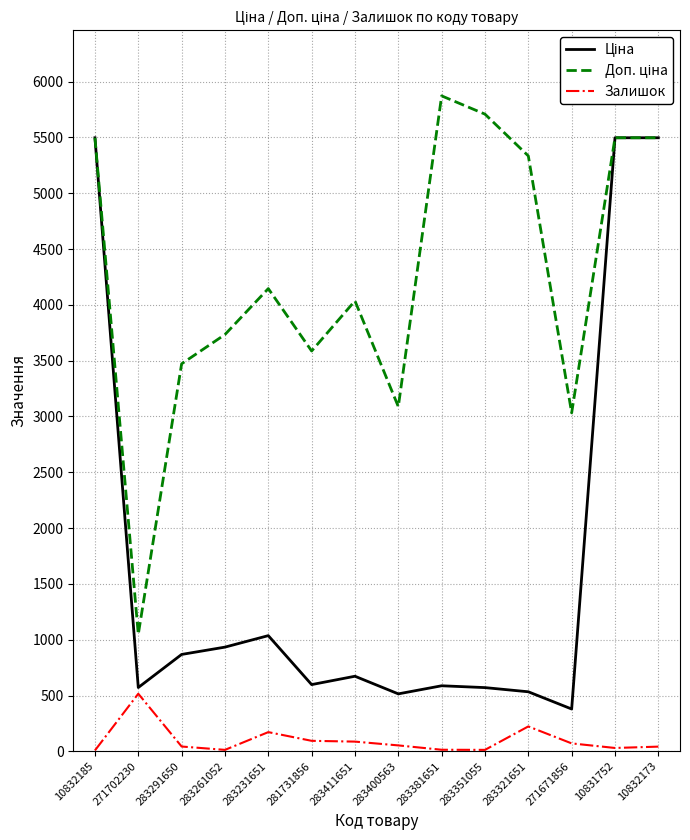

What is the difference between the highest and lowest values at 271702230?

532.0